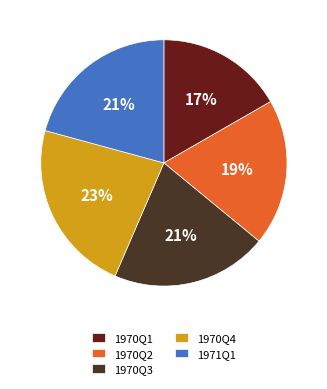

Which category has the biggest portion of the pie?

1970Q4